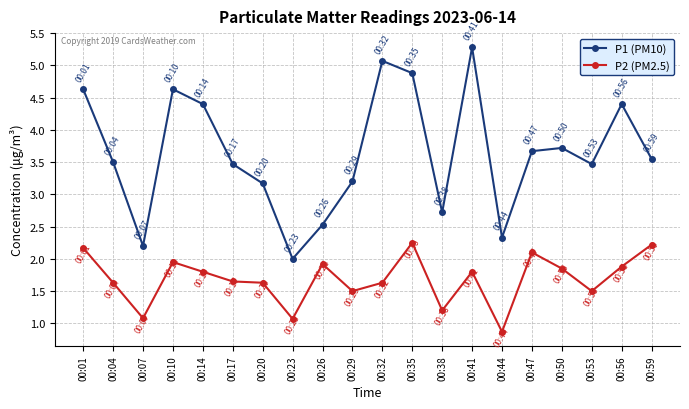

The value of P2 (PM2.5) at 00:20 is 2.9. True or false?

False